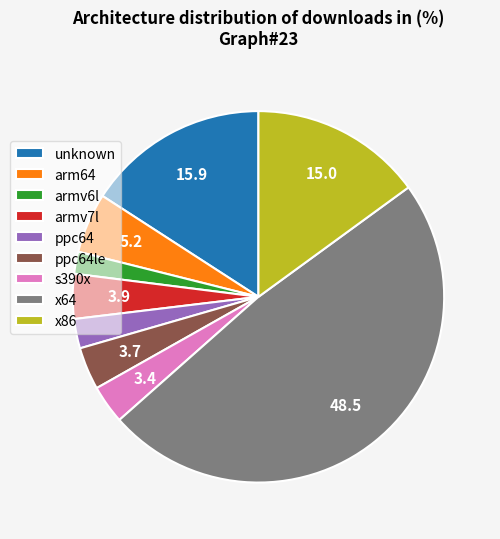

Which category has the biggest portion of the pie?

x64